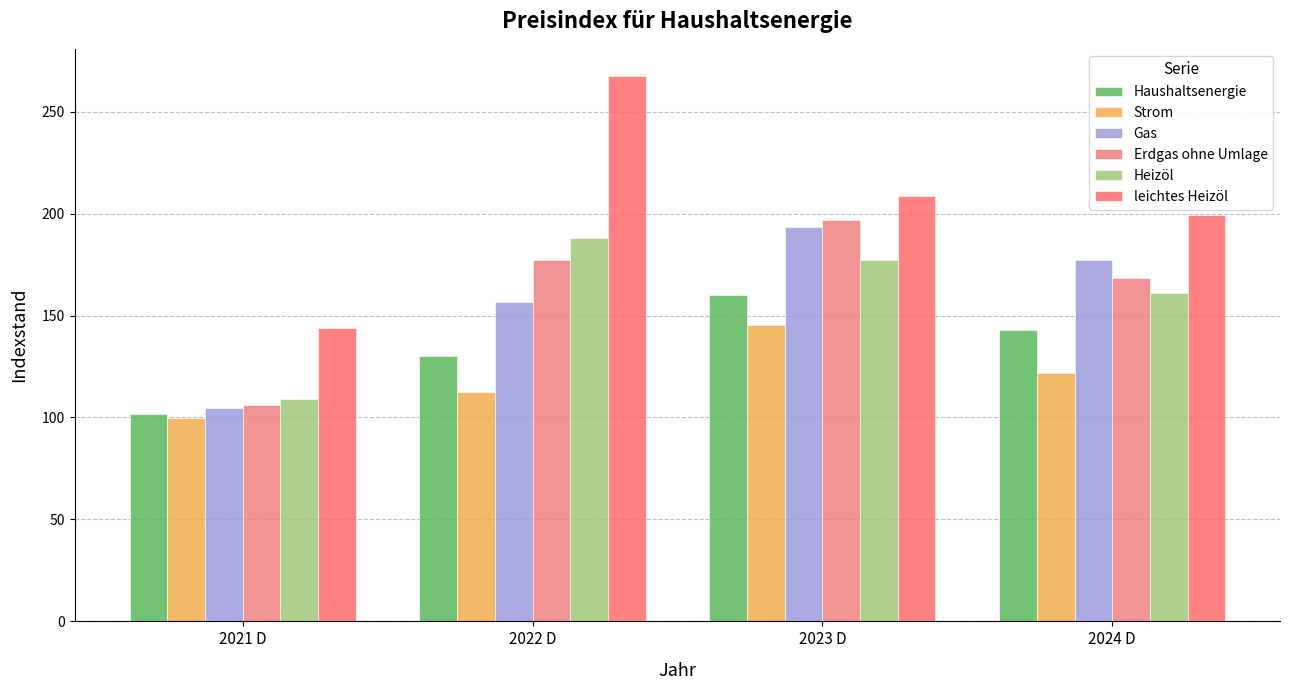

What are all the series names shown in the legend?

Haushaltsenergie, Strom, Gas, Erdgas ohne Umlage, Heizöl, leichtes Heizöl